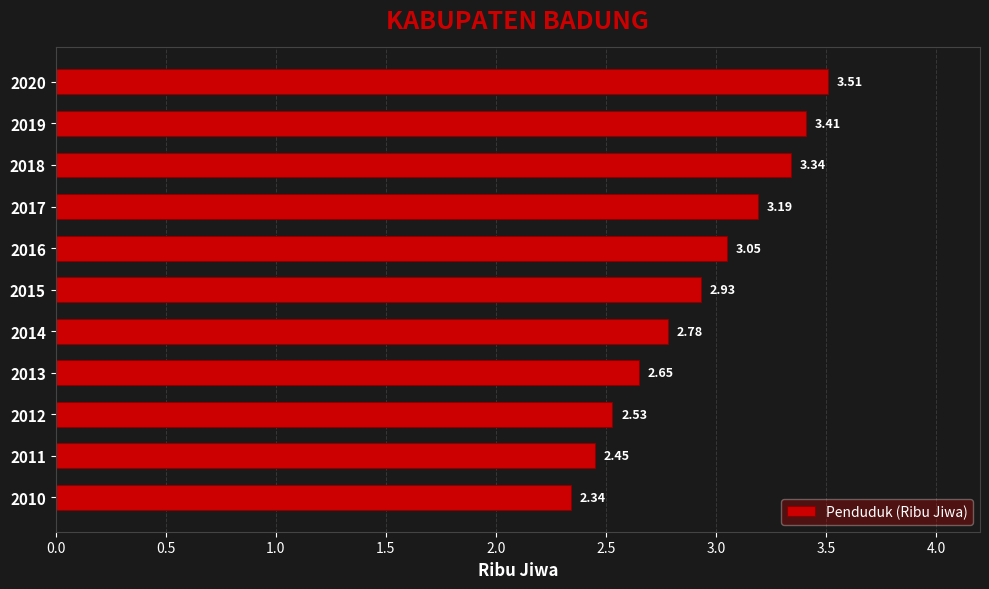

What is the difference between the maximum and minimum values?

1.2